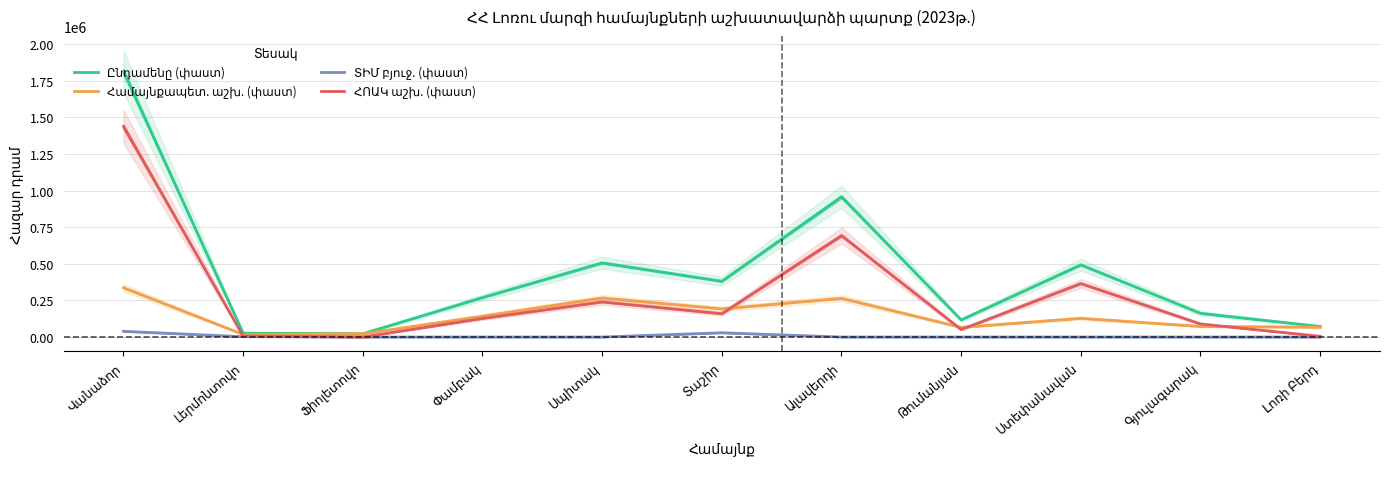

The Ընդամենը (փաստ) series shows 188167.7 at Ստեփանավան. True or false?

False